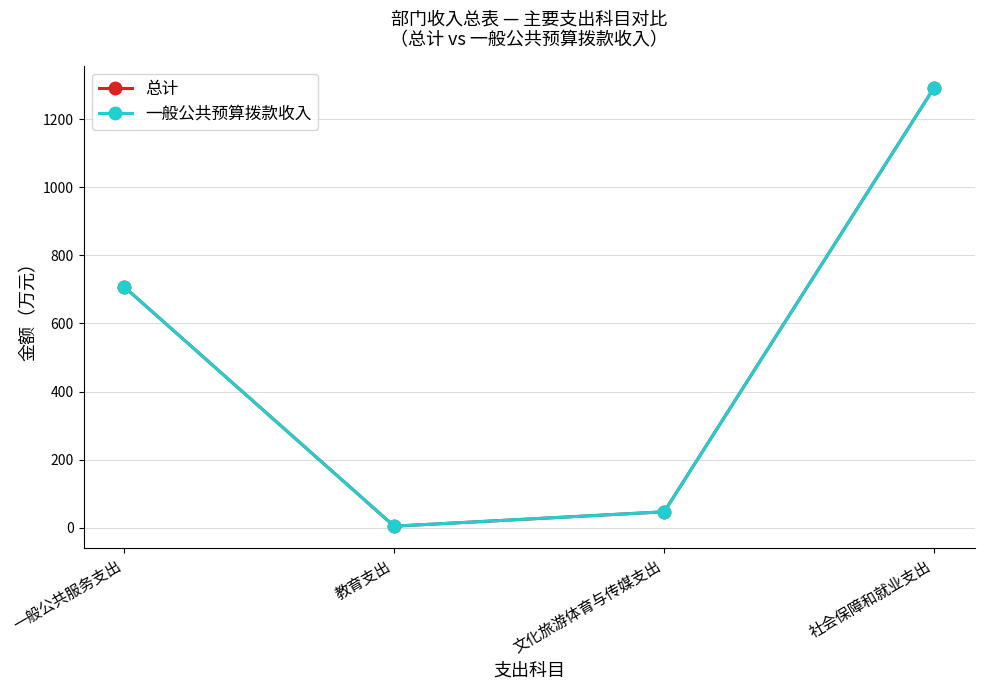

Which category has the lowest value in the 总计 series?

教育支出